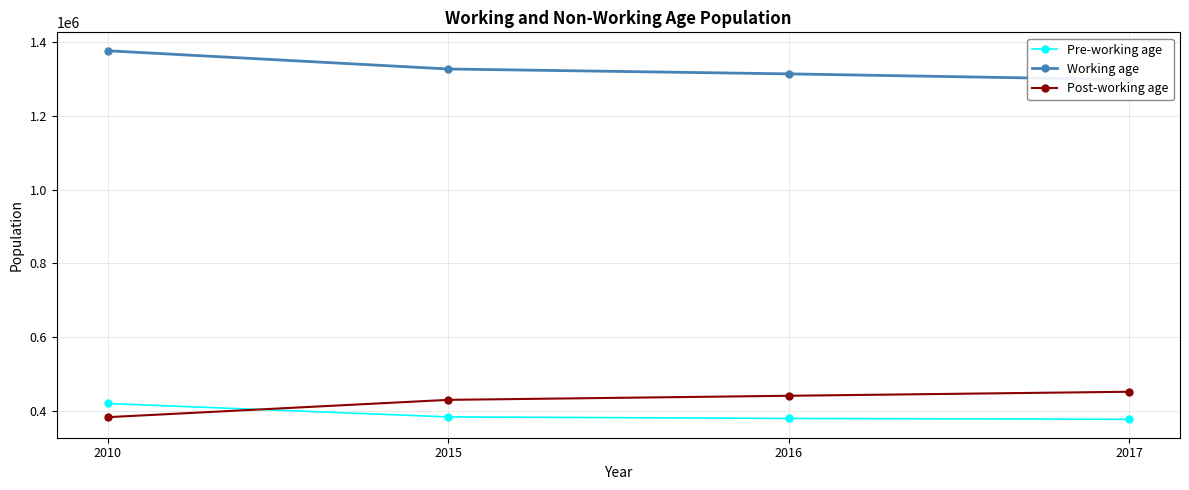

The value of Working age at 2015 is 303512. True or false?

False